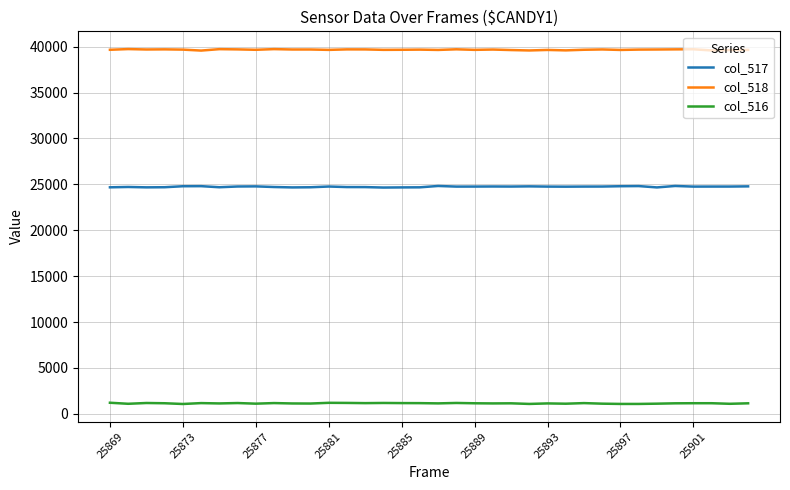

Rank the series by their average value, from highest to lowest.

col_518, col_517, col_516